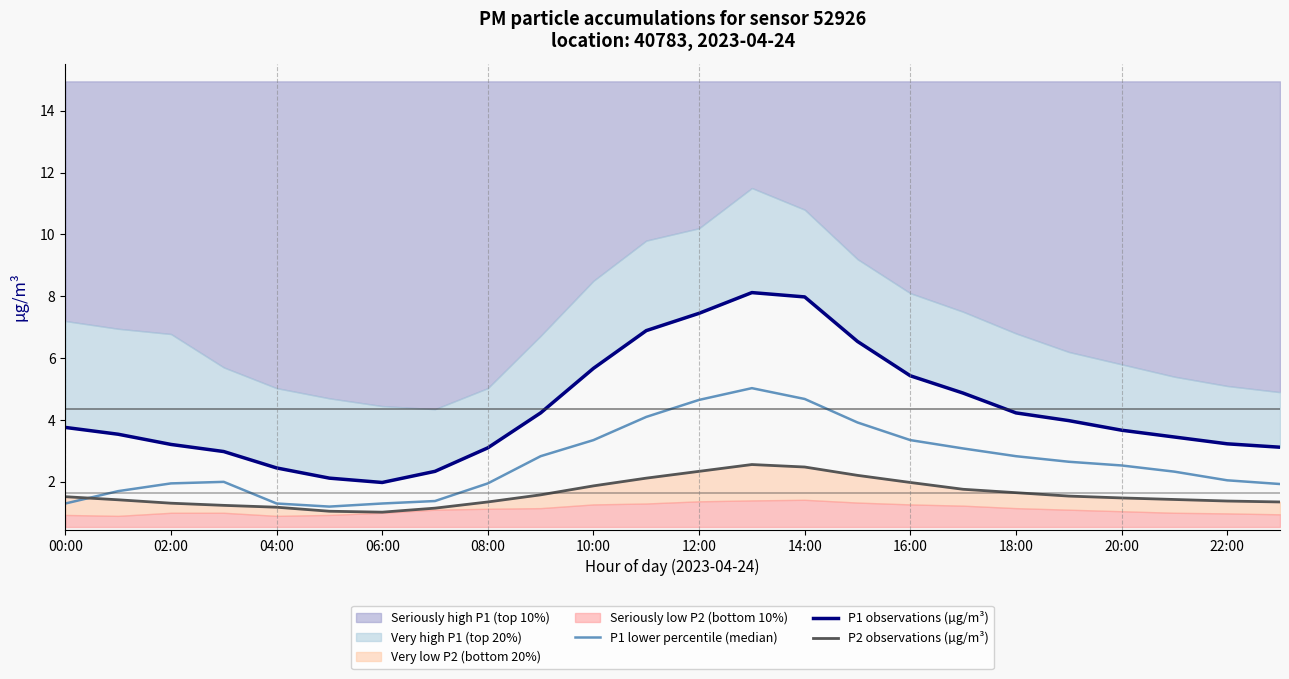

Rank the series by their average value, from highest to lowest.

P1 observations (µg/m³), P1 lower percentile (median), P2 observations (µg/m³)